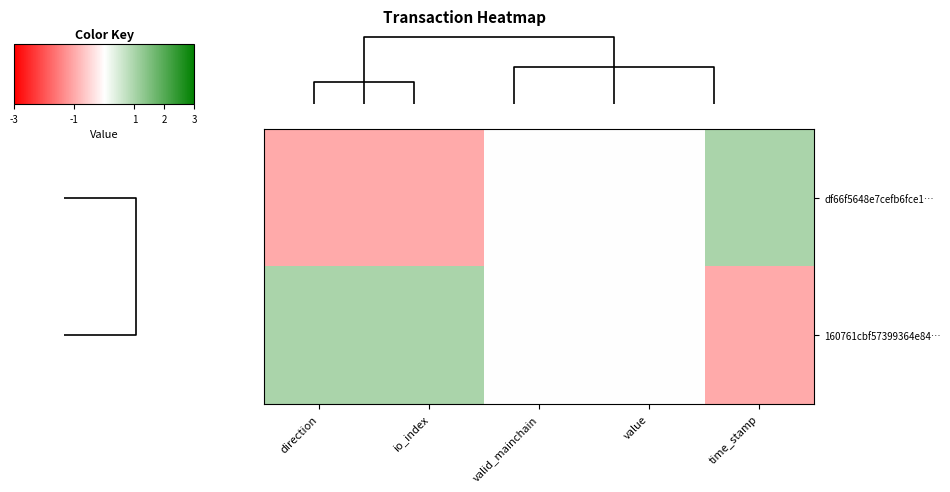

Reading left to right, extract all data points from this chart.

df66f5648e7cefb6fce1…: direction=-1	io_index=-1	valid_mainchain=0	value=0	time_stamp=1
160761cbf57399364e84…: direction=1	io_index=1	valid_mainchain=0	value=0	time_stamp=-1